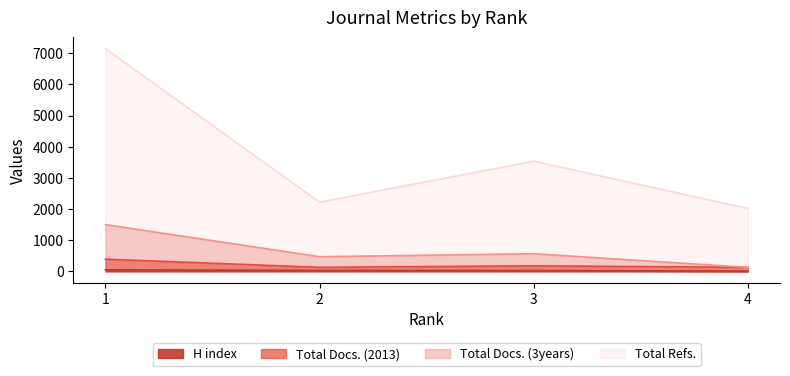

How many lines are shown in the chart?

4